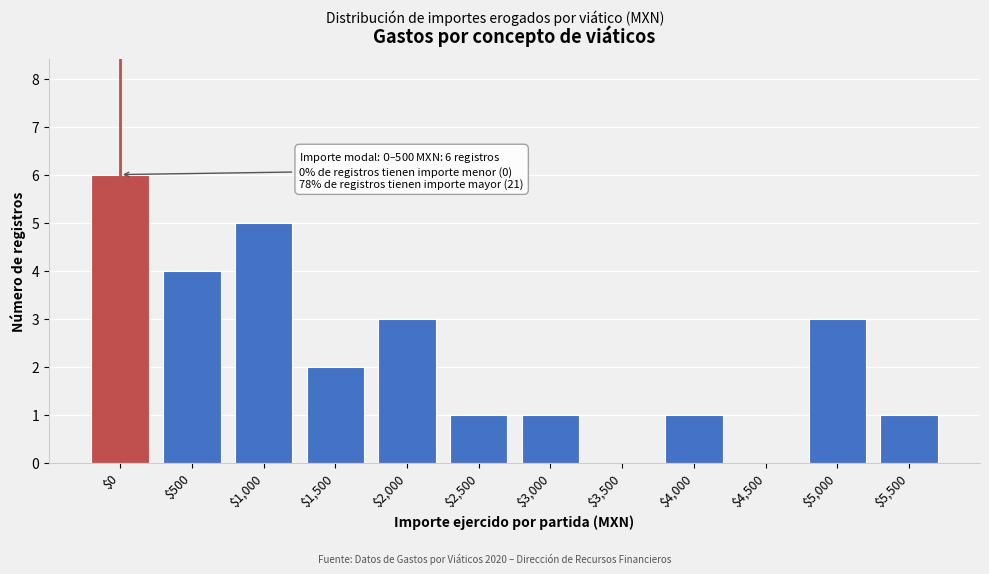

True or false: the data shows 0 at $2,500.

False